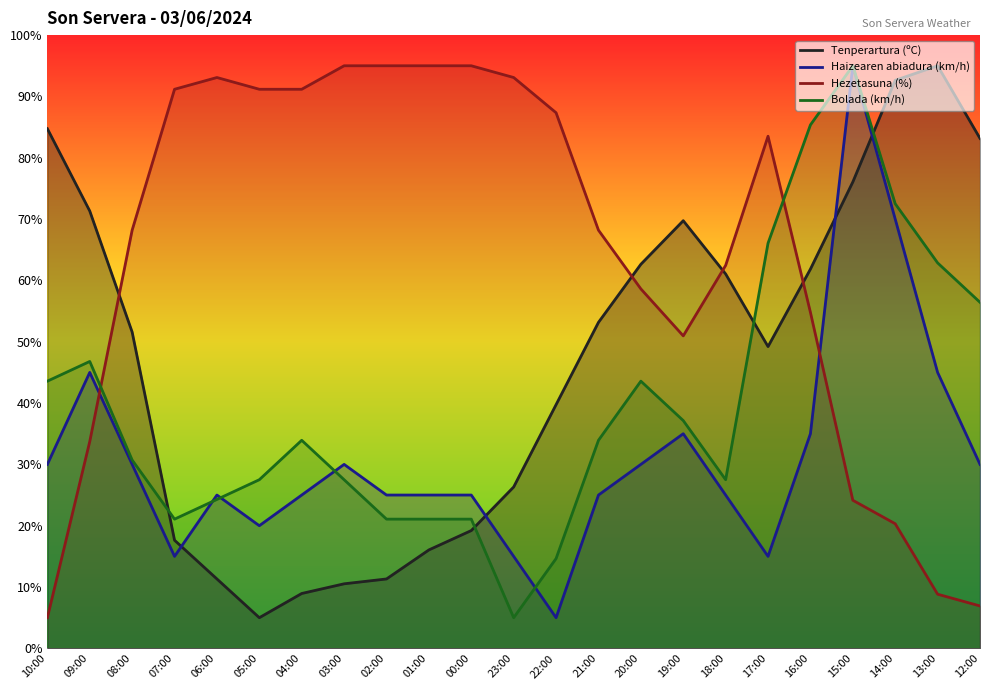

The Tenperartura (ºC) series shows 3.0 at 05:00. True or false?

False